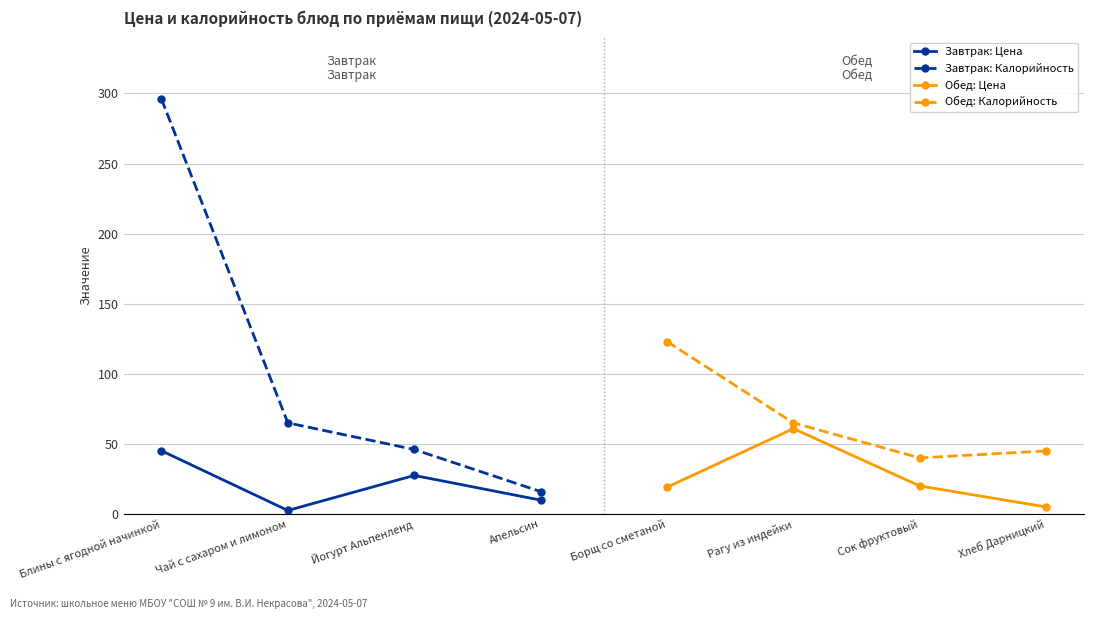

Reading left to right, extract all data points from this chart.

Завтрак: Цена: 45.1	2.5	27.5	9.9
Завтрак: Калорийность: 296.0	65.0	46.0	16.0
Обед: Цена: 19.1	60.9	20.0	5.0
Обед: Калорийность: 123.0	65.0	40.0	45.0